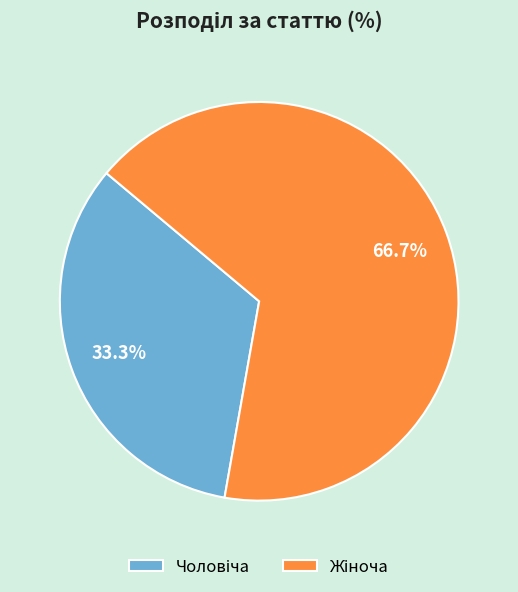

Is there a majority slice in this chart?

Yes